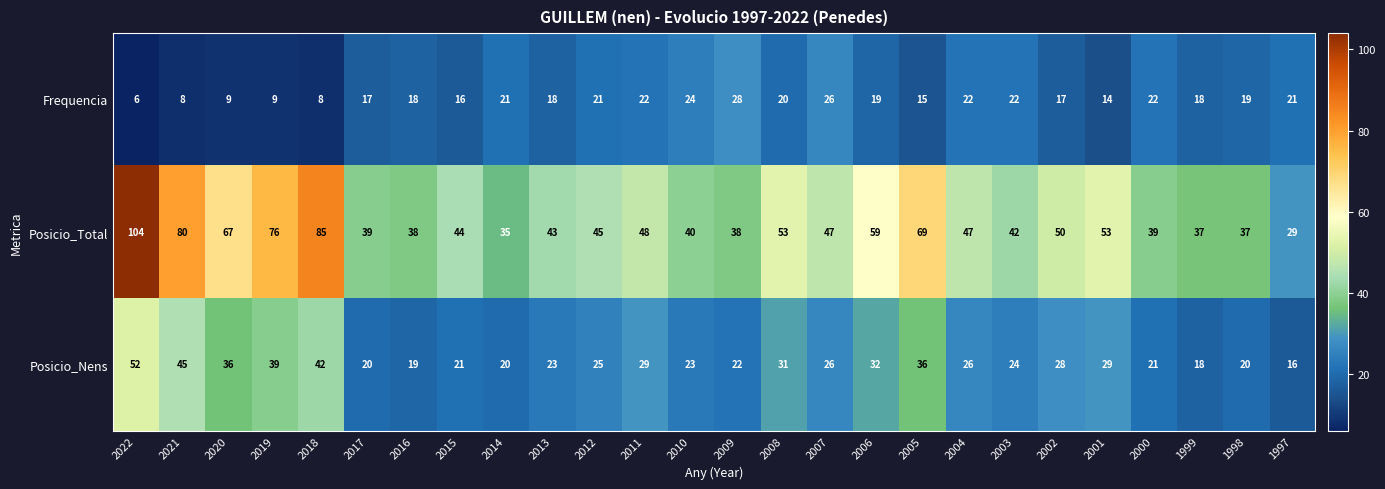

Which series has the largest range (max minus min)?

Posicio_Total